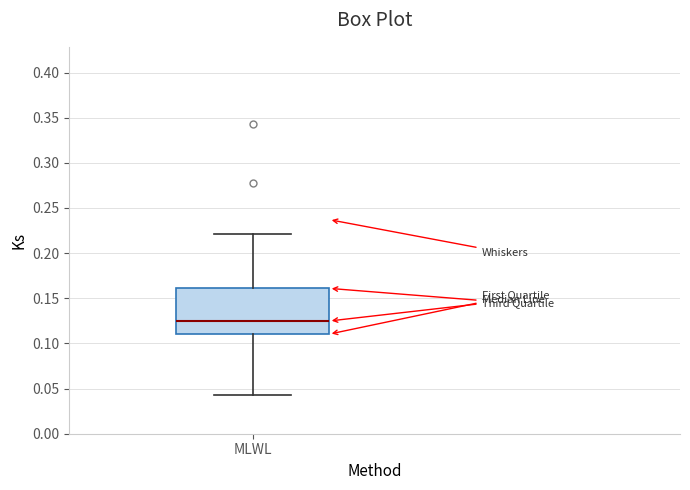

Where does the median line of the box for MLWL sit on the y-axis? The values are not printed on the chart, so give them approximately, as read against the axis.

0.125